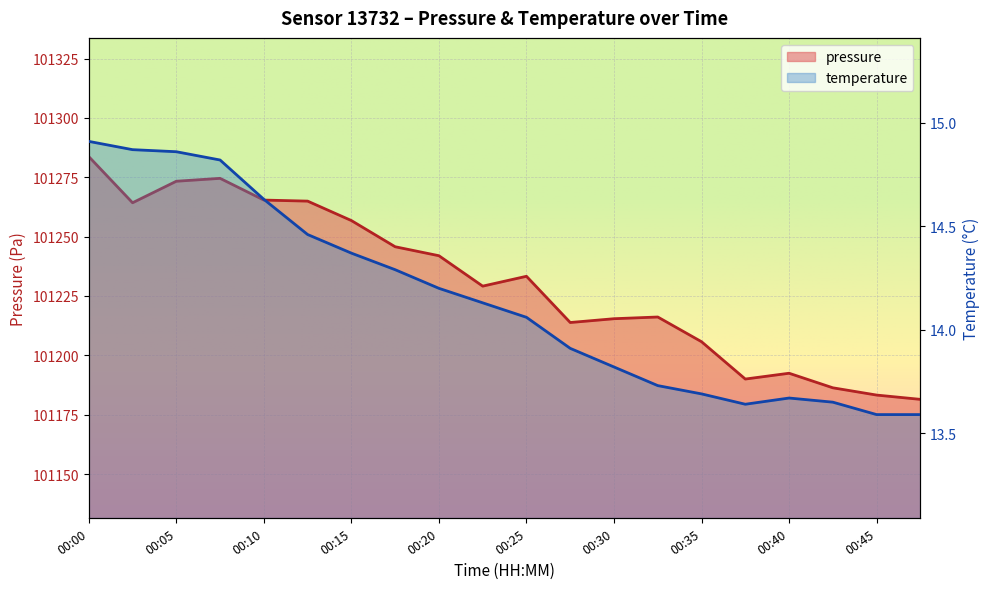

What is the greatest value displayed?

101283.7